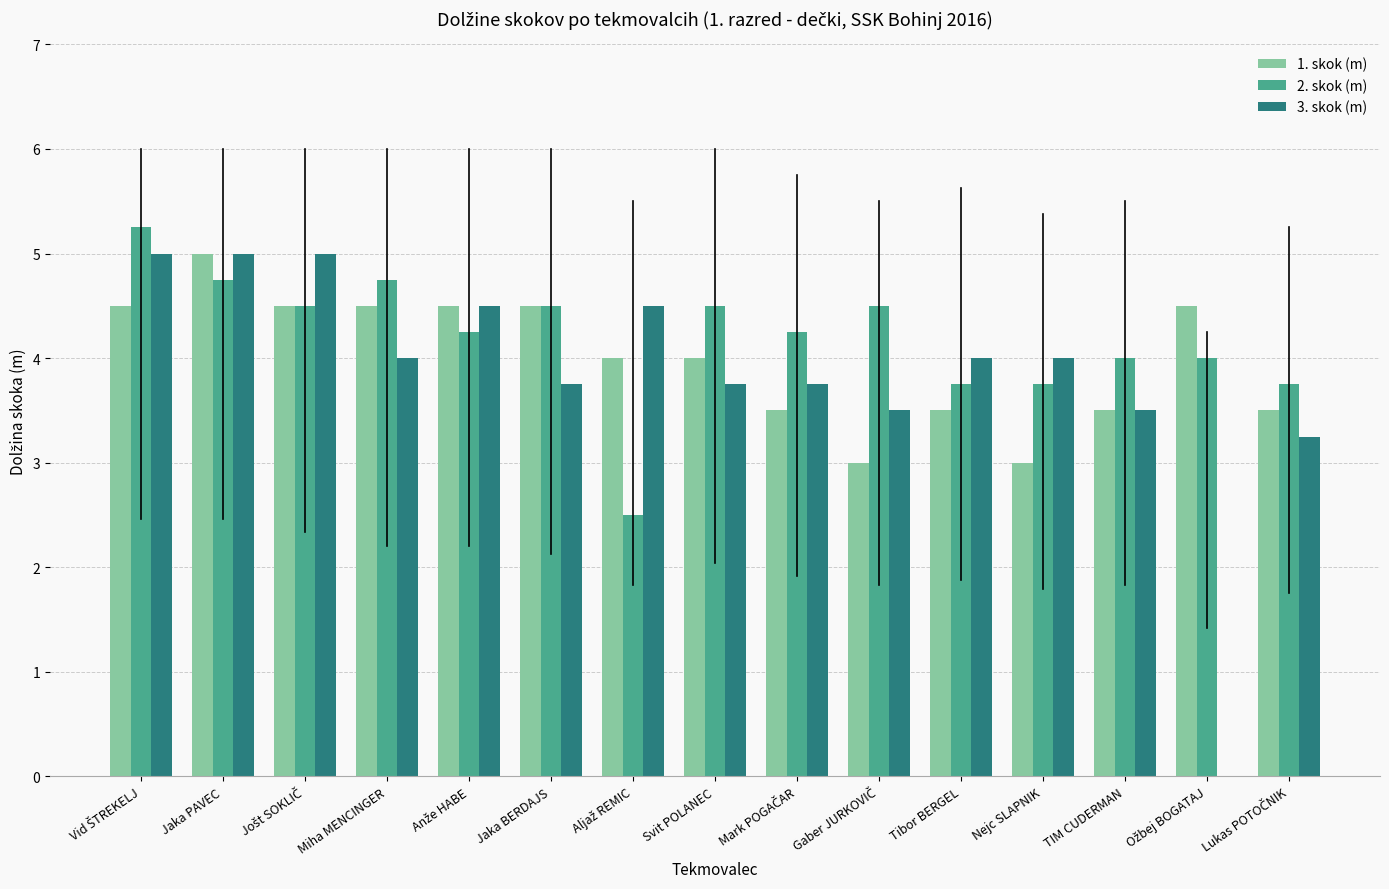

What is the sum of all 2. skok (m) values?

63.0